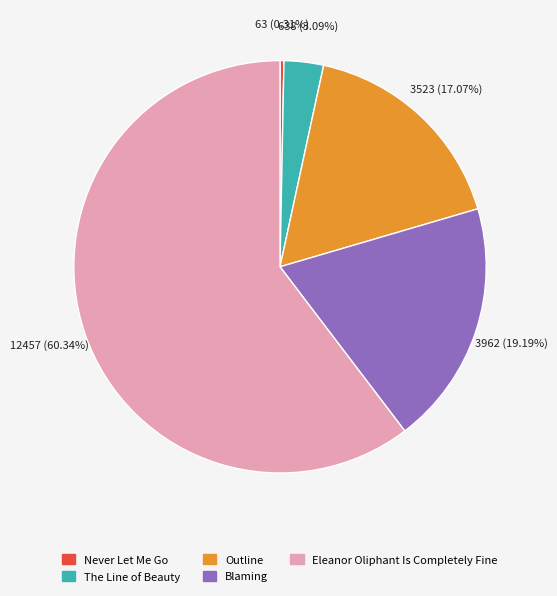

How many slices are in this pie chart?

5